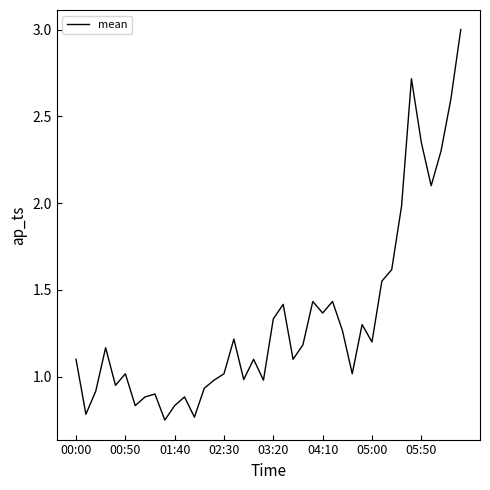

What is the greatest value displayed?

3.0